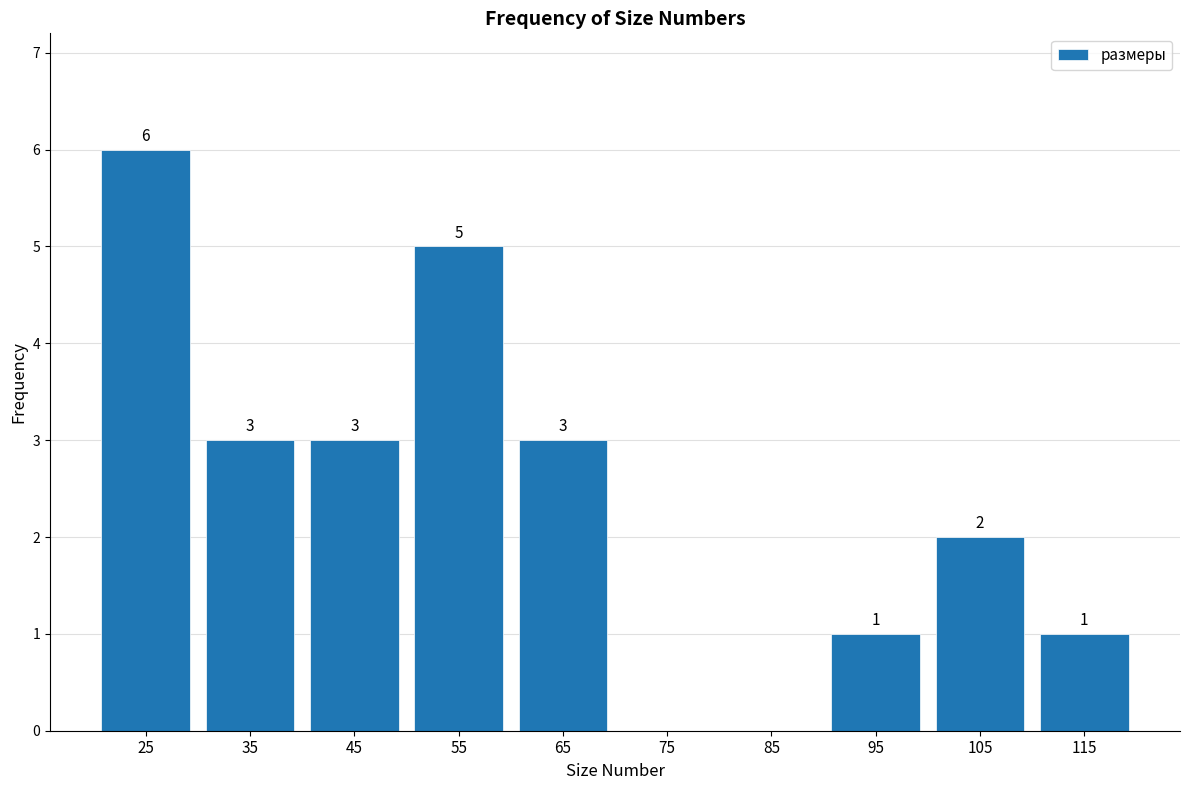

Which range on the x-axis has the tallest bar?

20 to 30